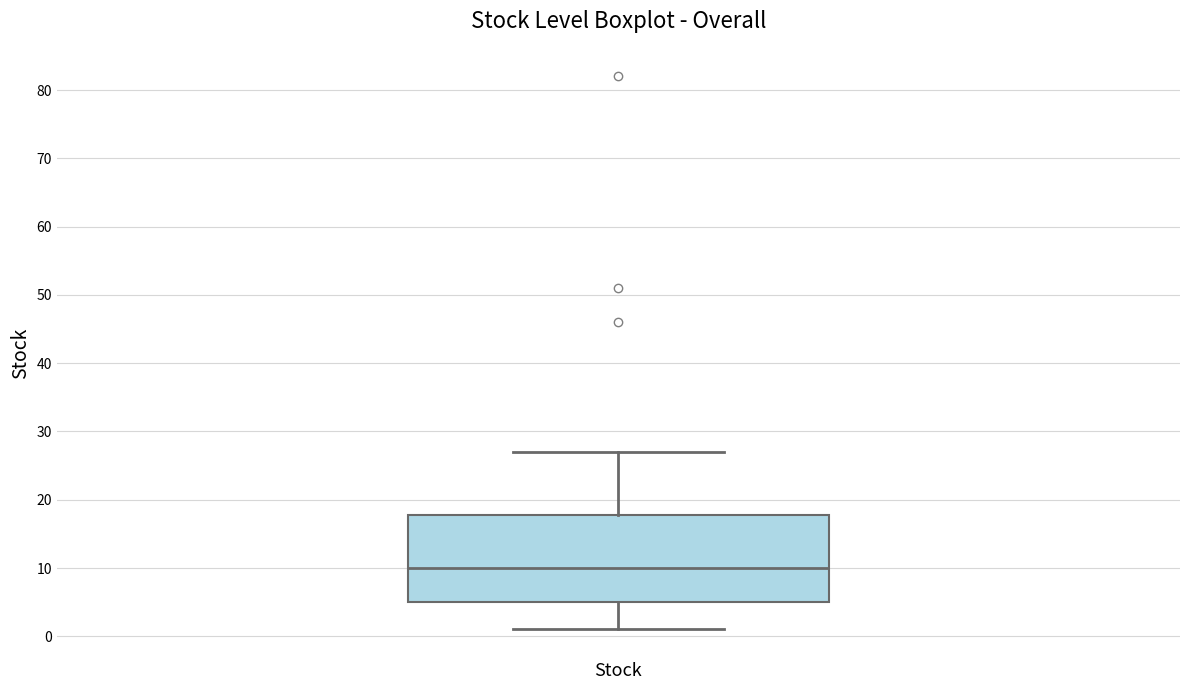

Transcribe this box plot: give where the median line is, the range the box spans, and where the two whiskers end, as read against the y-axis. The values are not printed on the chart, so give them approximately, as read against the axis.

median 10, box 5 to 18, whiskers 1 to 27